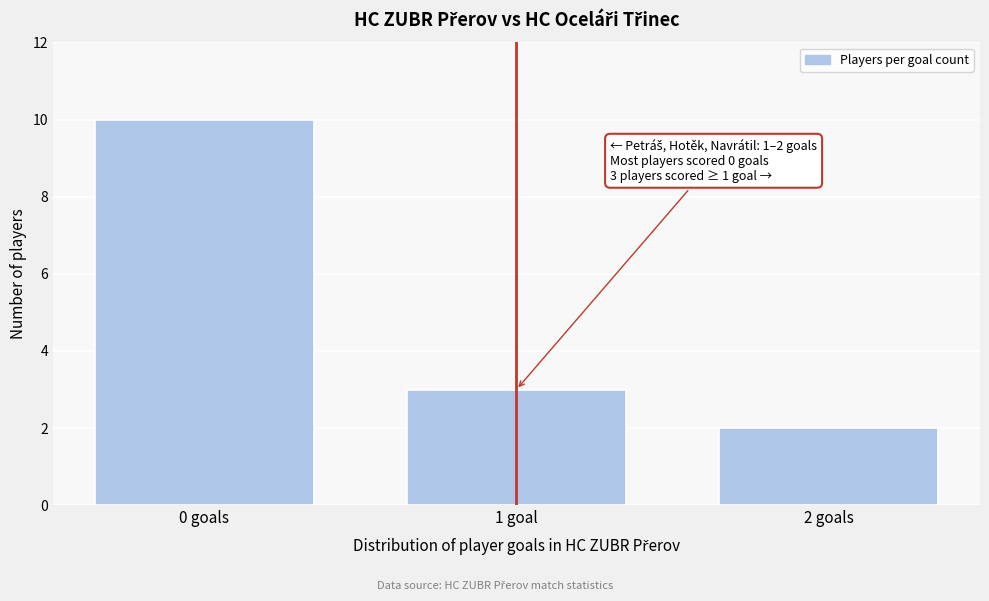

Reading left to right, list all the values displayed in this chart.

10	3	2